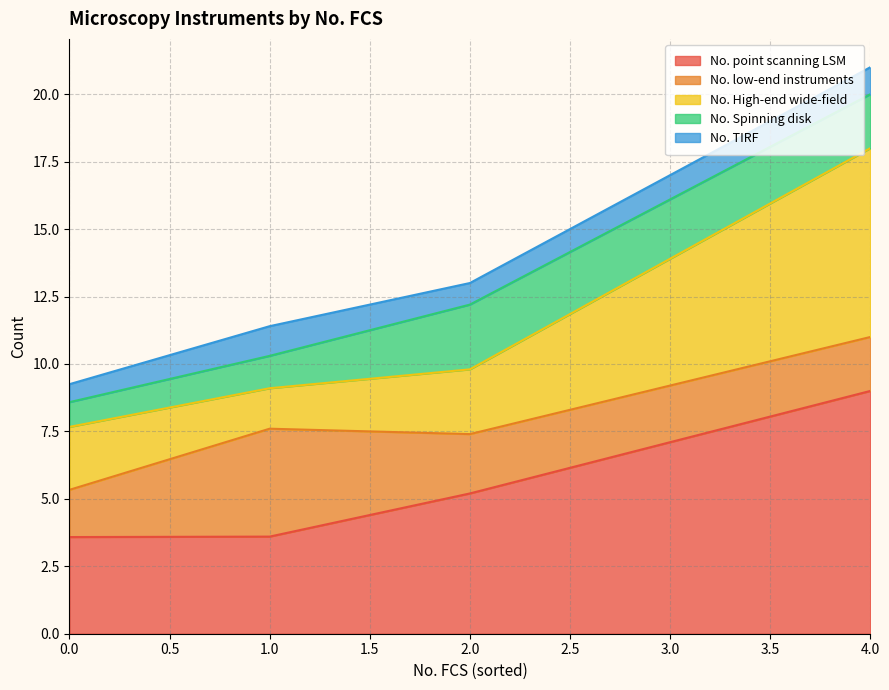

Rank the series by their maximum value, from lowest to highest.

No. TIRF, No. Spinning disk, No. low-end instruments, No. High-end wide-field, No. point scanning LSM